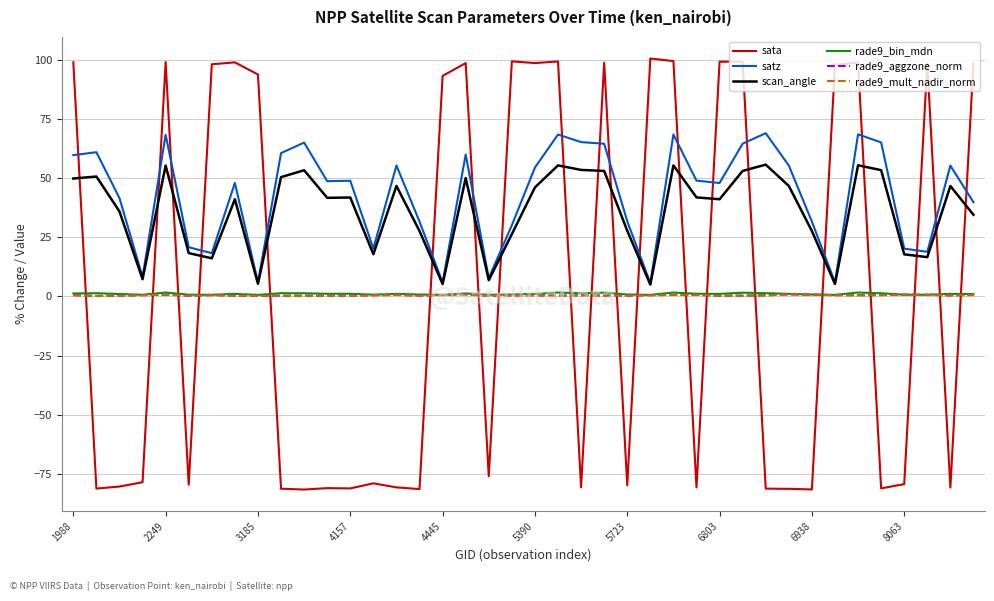

Which series has the widest spread of values?

sata